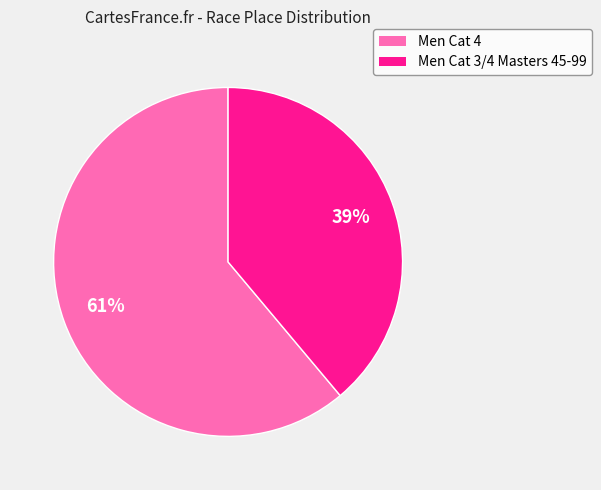

Which has a higher value, Men Cat 3/4 Masters 45-99 or Men Cat 4?

Men Cat 4